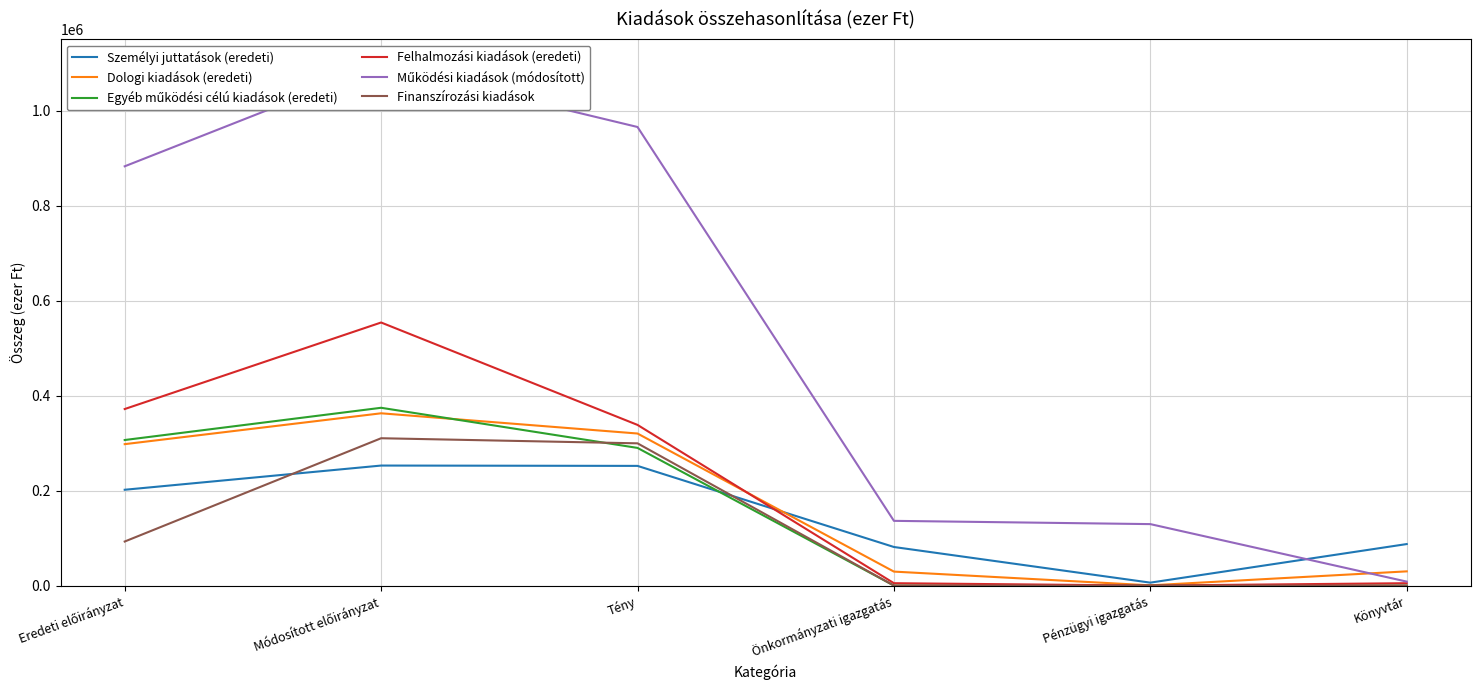

What is the difference between the highest and lowest values at Tény?

713591